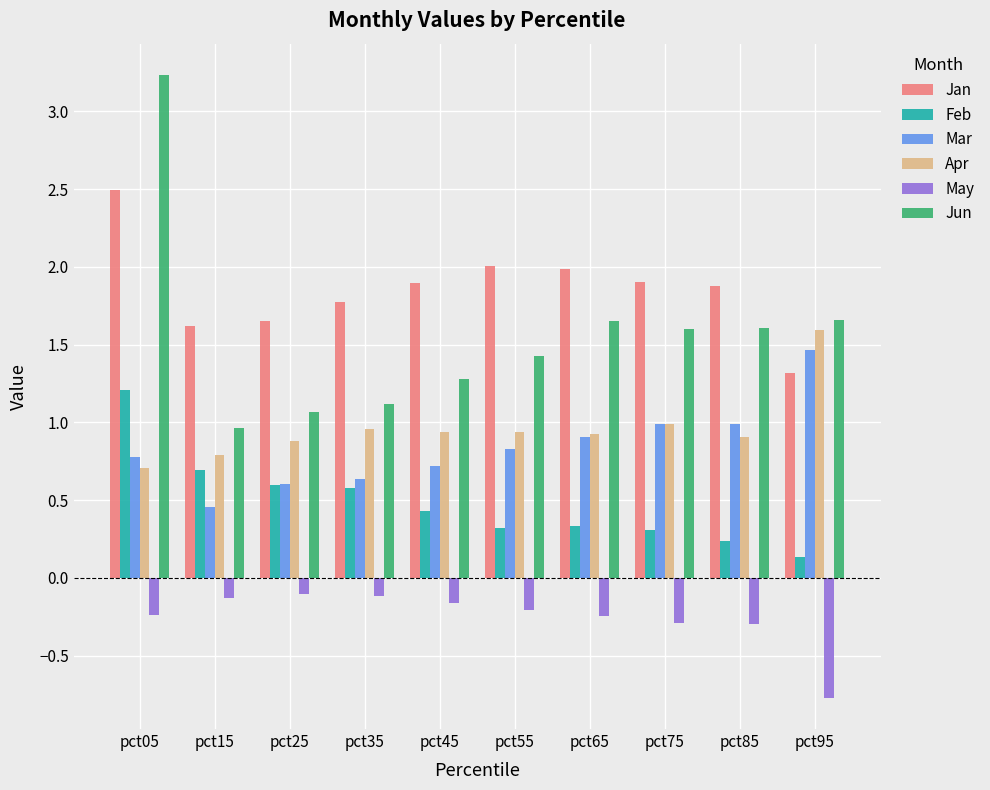

How many bars are there in total?

60